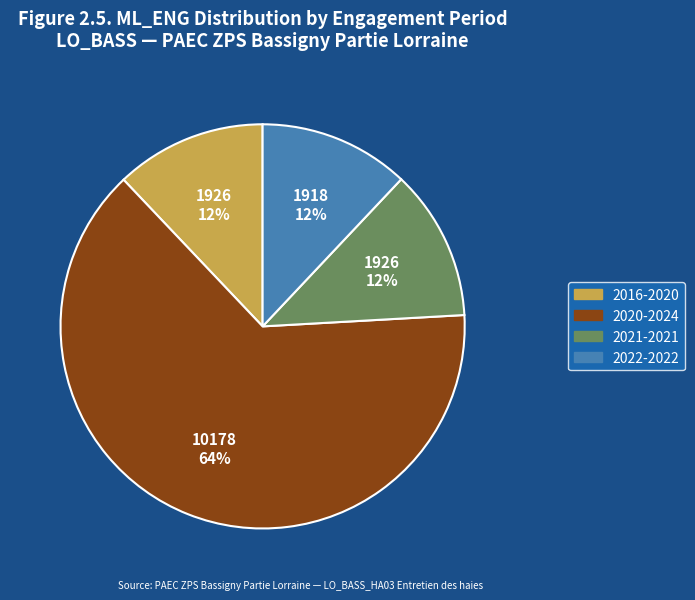

Which slice is the largest?

2020-2024